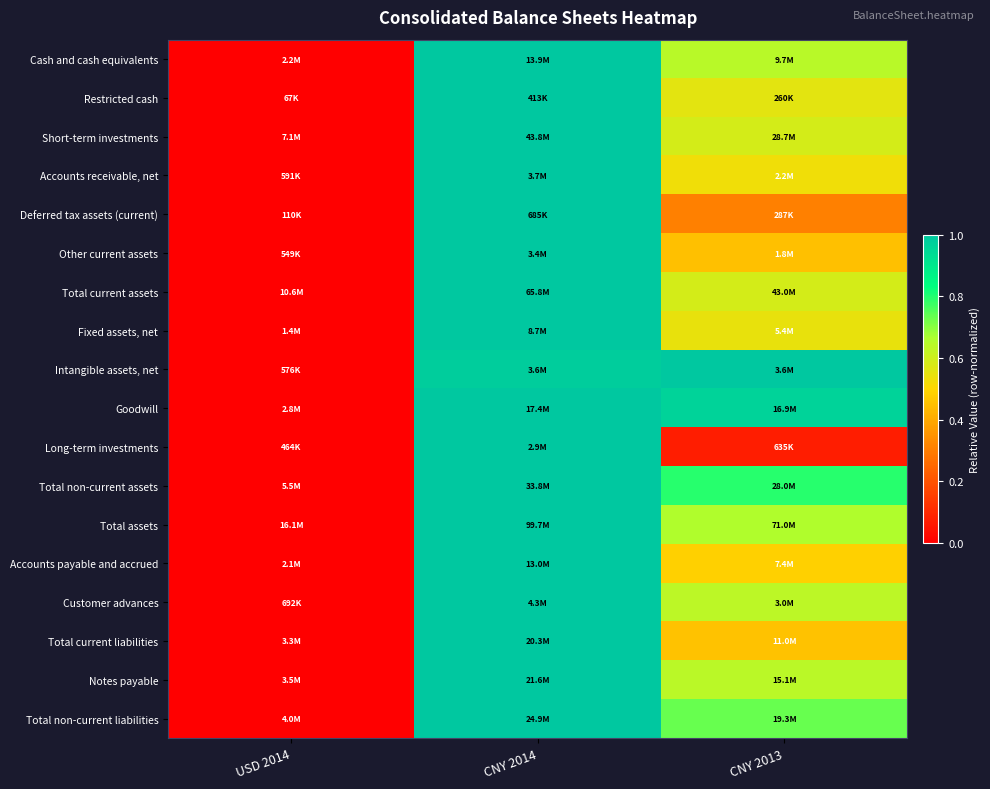

At which category is the sum across all series the highest?

CNY 2014